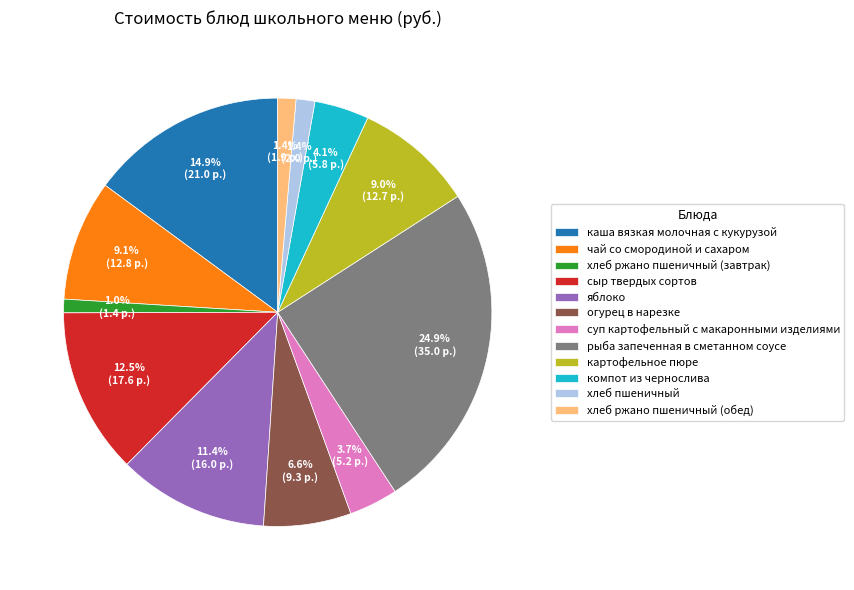

How many slices are in this pie chart?

12